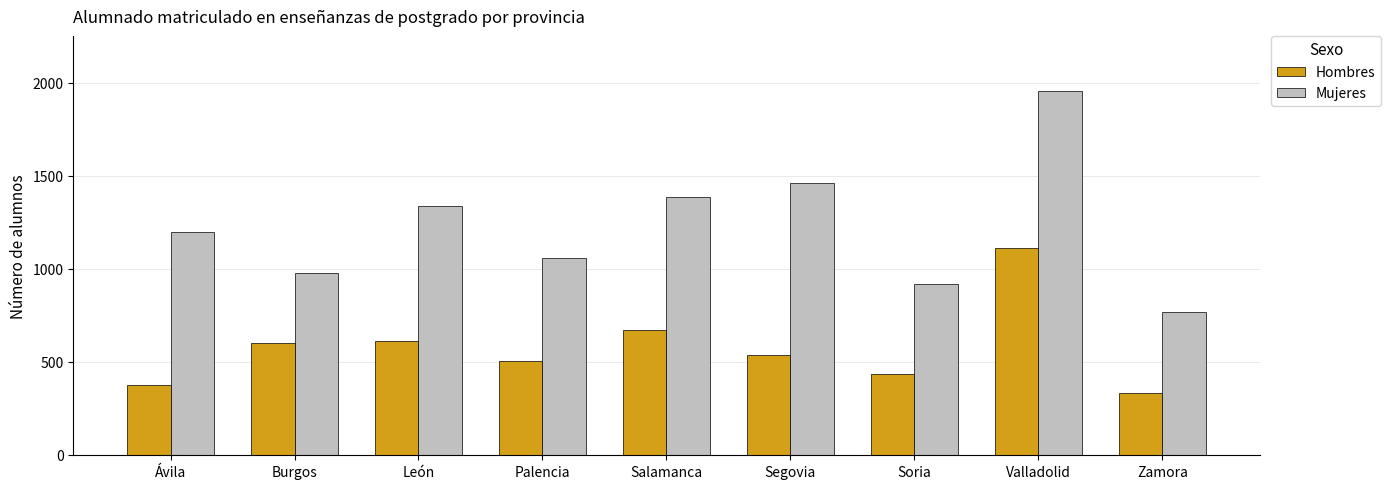

Rank the series at Valladolid from highest to lowest value.

Mujeres, Hombres